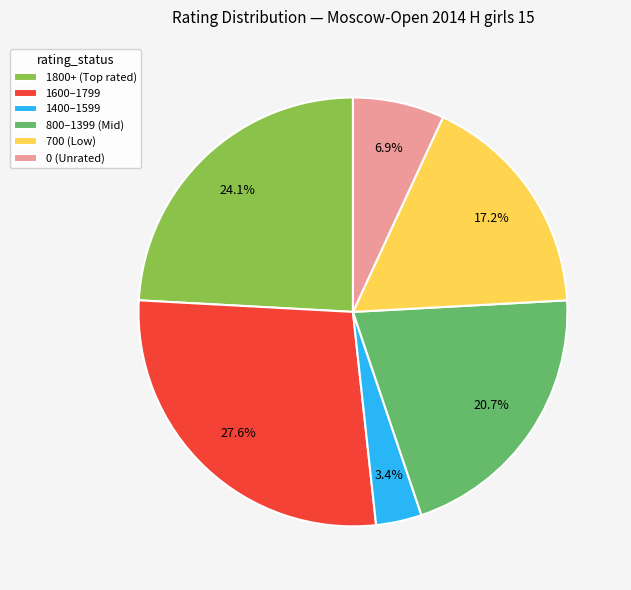

Approximately how many times larger is the value at 800–1399 (Mid) compared to 0 (Unrated)?

3.0